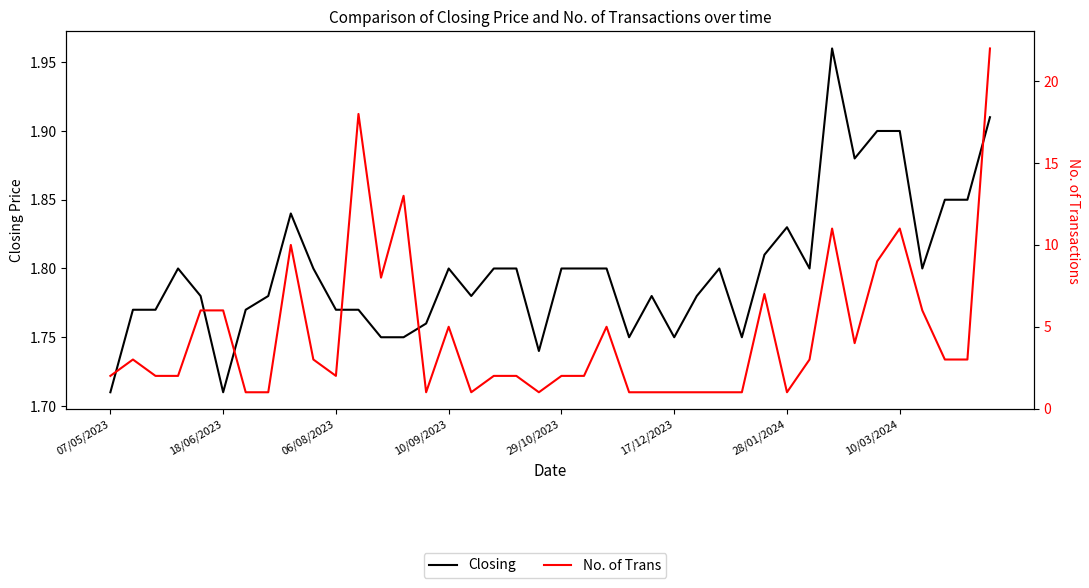

Count the number of categories in the chart.

40